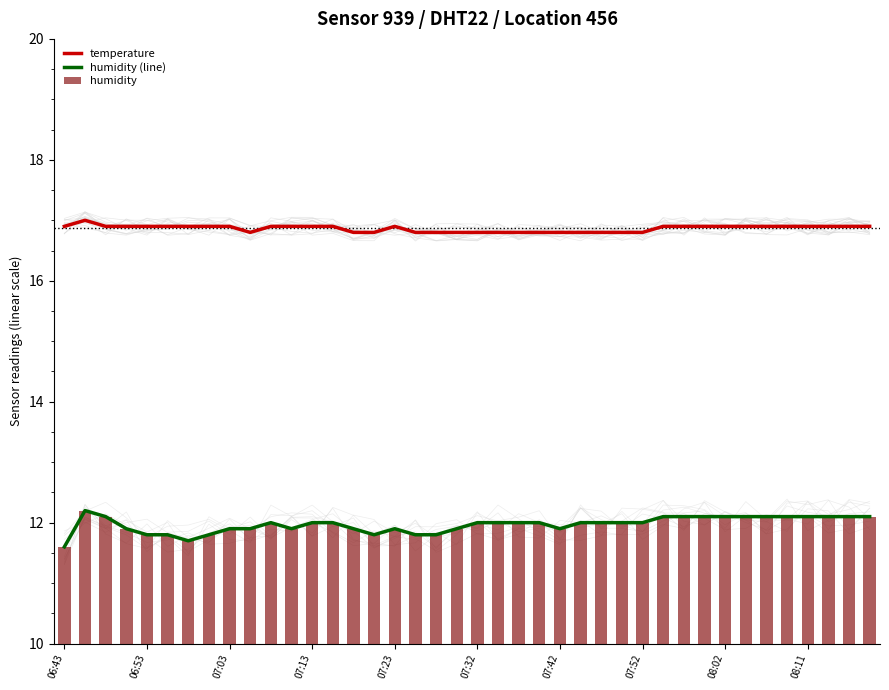

How many data points in humidity (line) are above 12?

13